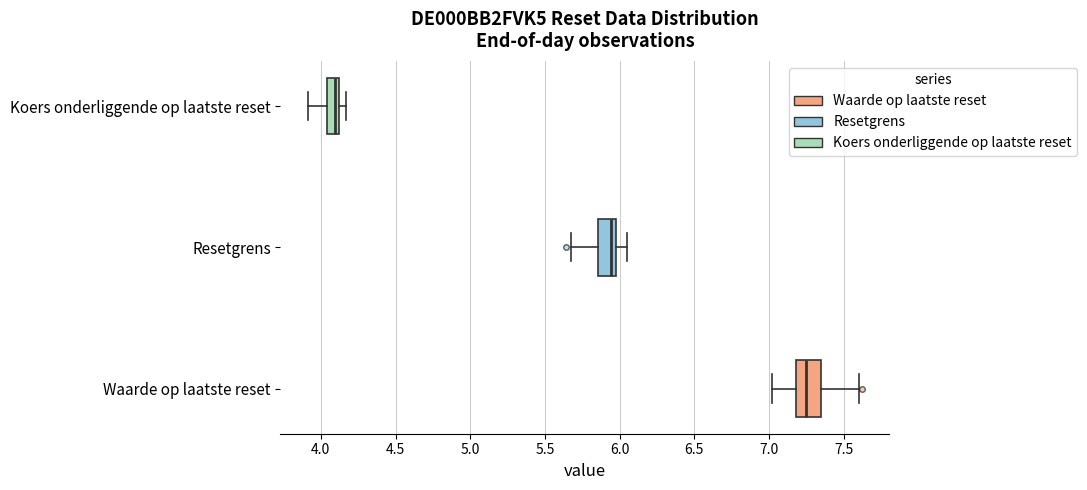

Reading bottom to top, transcribe this box plot: for each box, give where its median line is, the range the box spans, and where its two whiskers end, as read against the x-axis. The values are not printed on the chart, so give them approximately, as read against the axis.

Waarde op laatste reset: median 7.25, box 7.20 to 7.35, whiskers 7.00 to 7.60
Resetgrens: median 5.95, box 5.85 to 6.00, whiskers 5.70 to 6.05
Koers onderliggende op laatste reset: median 4.10 (just left of the box's right edge), box 4.05 to 4.10, whiskers 3.90 to 4.15